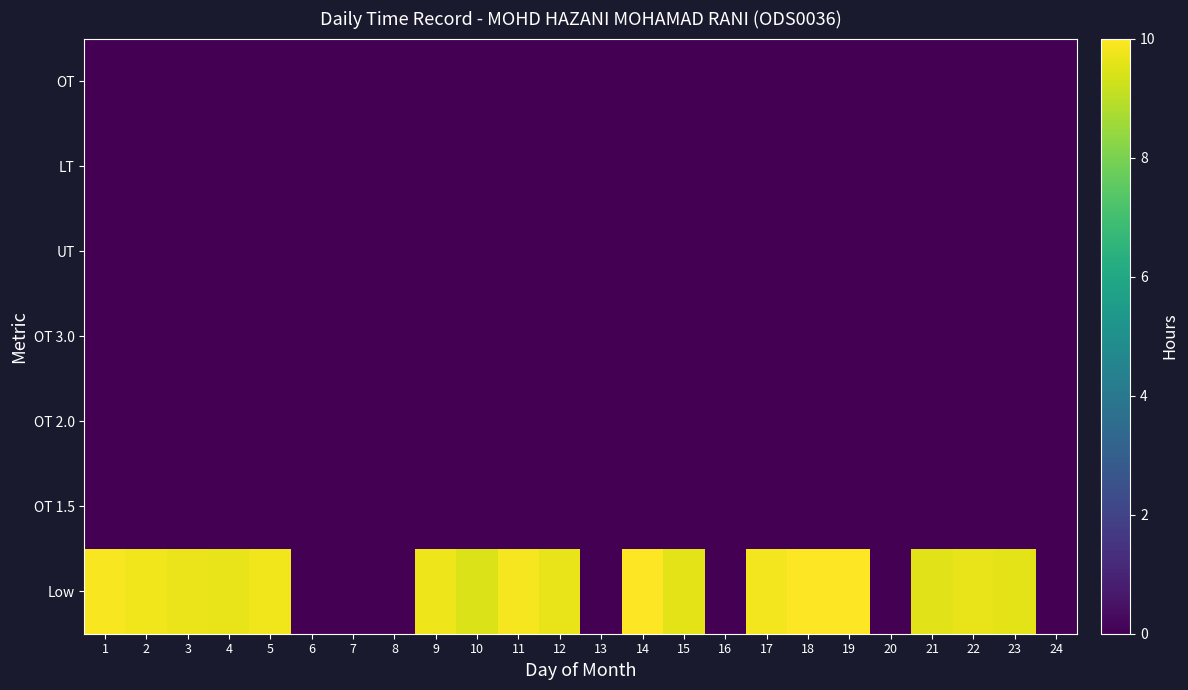

What is the maximum value shown in the chart?

10.0